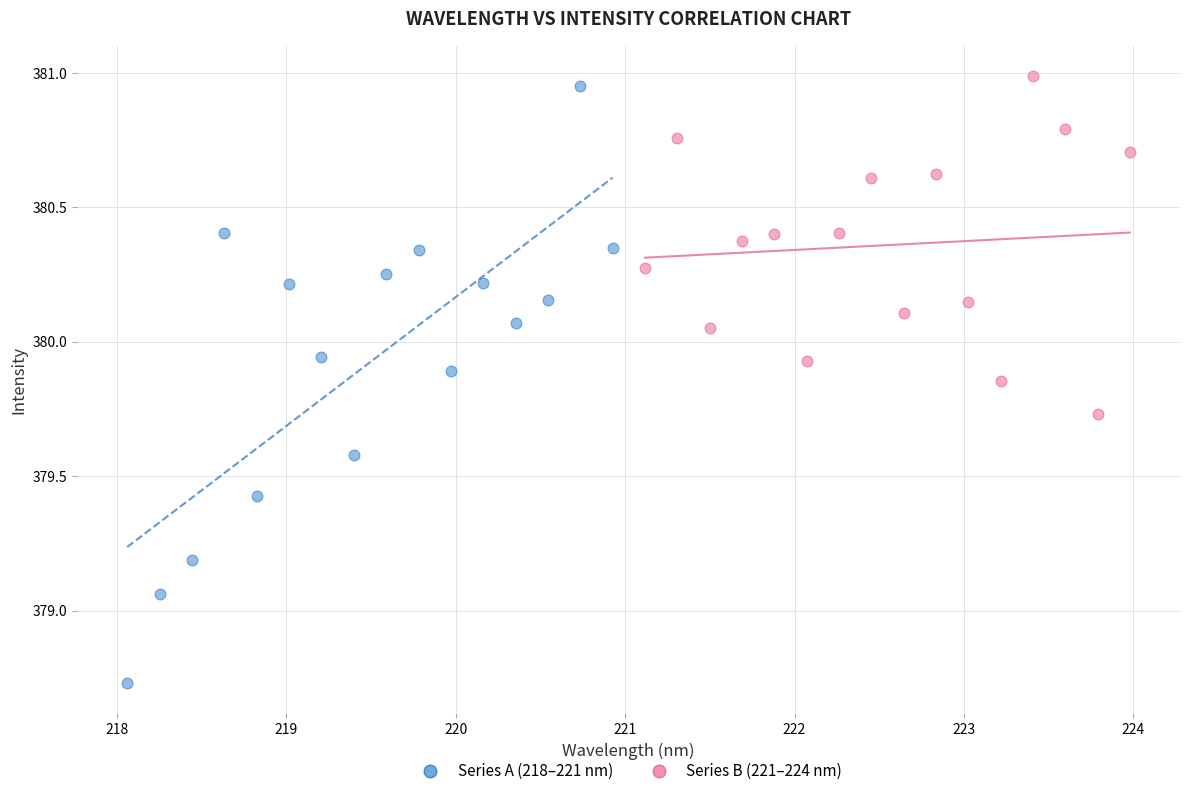

Which series reaches the minimum Y coordinate?

Series A (218–221 nm)